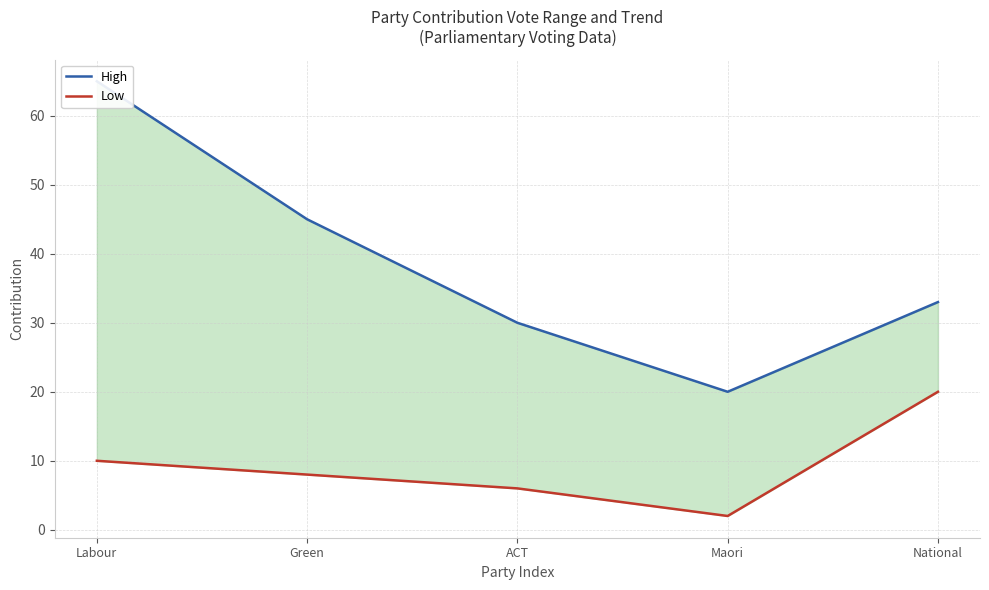

In High, how many points are lower than both neighbors (excluding endpoints)?

1